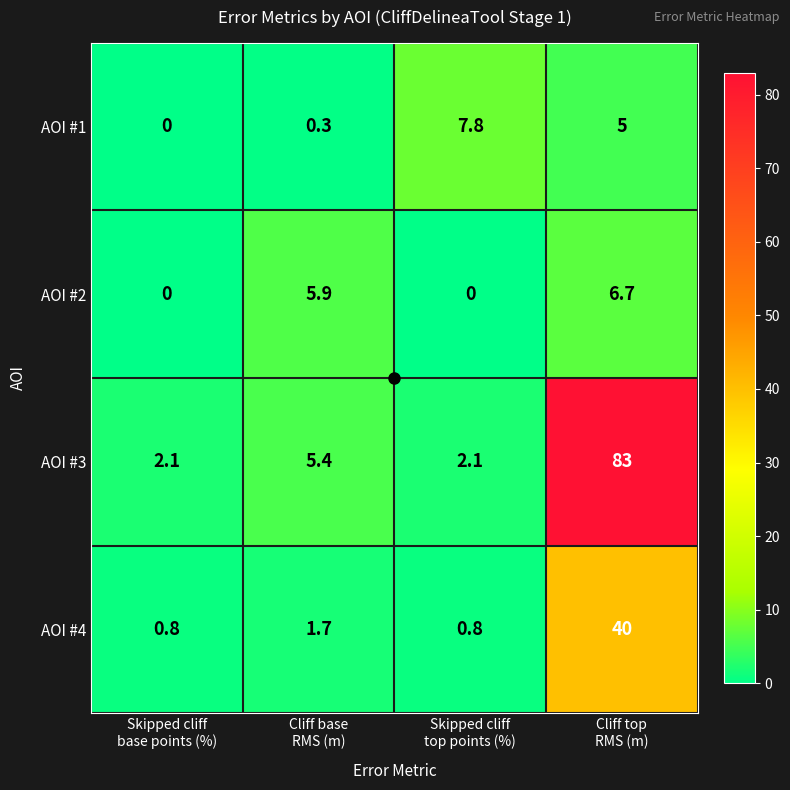

What is the spread (max minus min) of values at Skipped cliff
base points (%)?

2.1